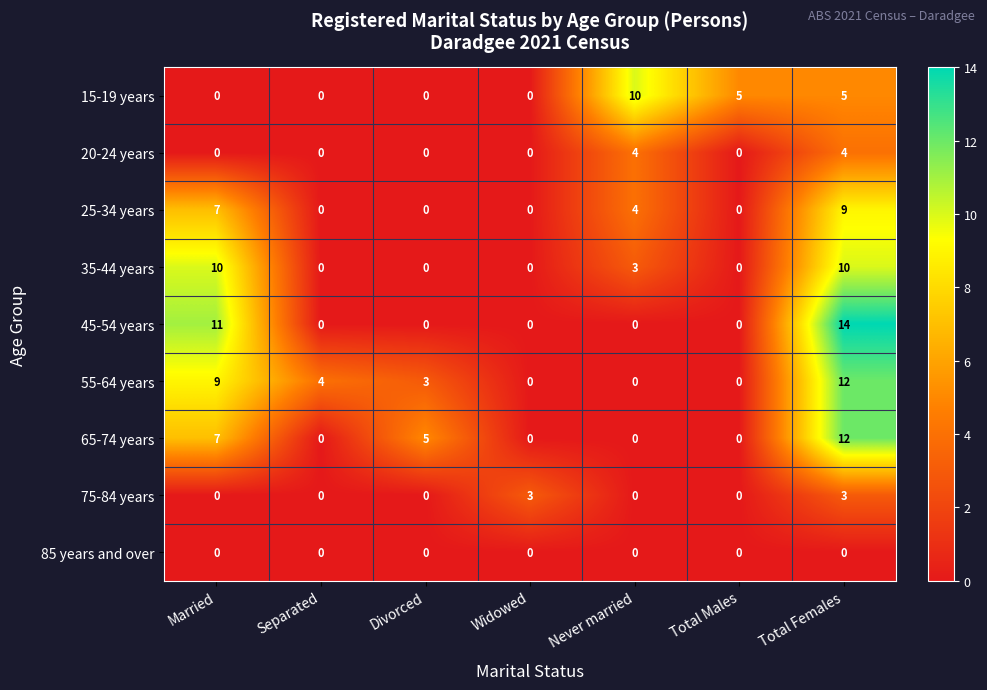

What is the sum of the 75-84 years values at Never married and Widowed?

3